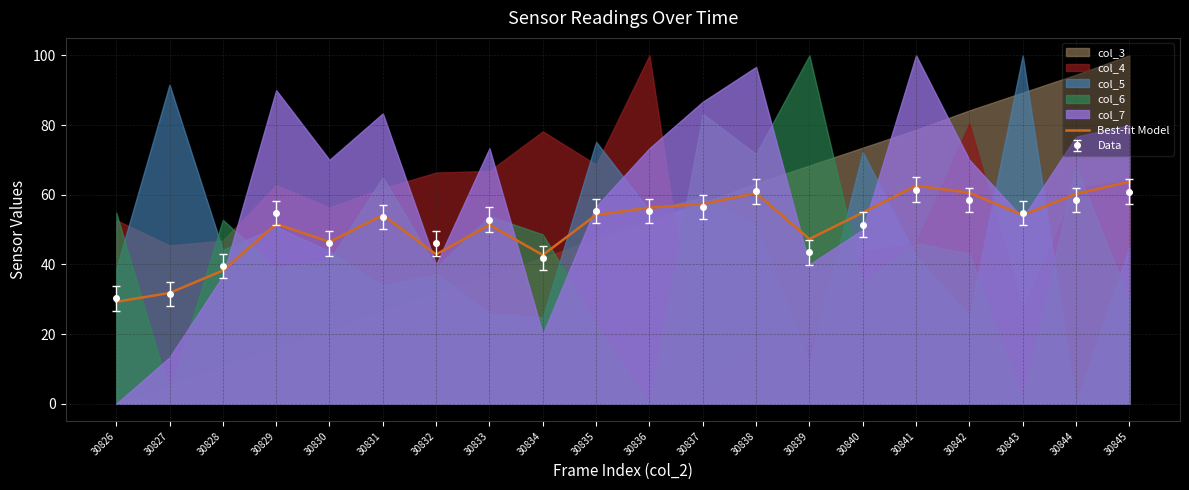

Does the chart display data point markers on the line(s)?

No